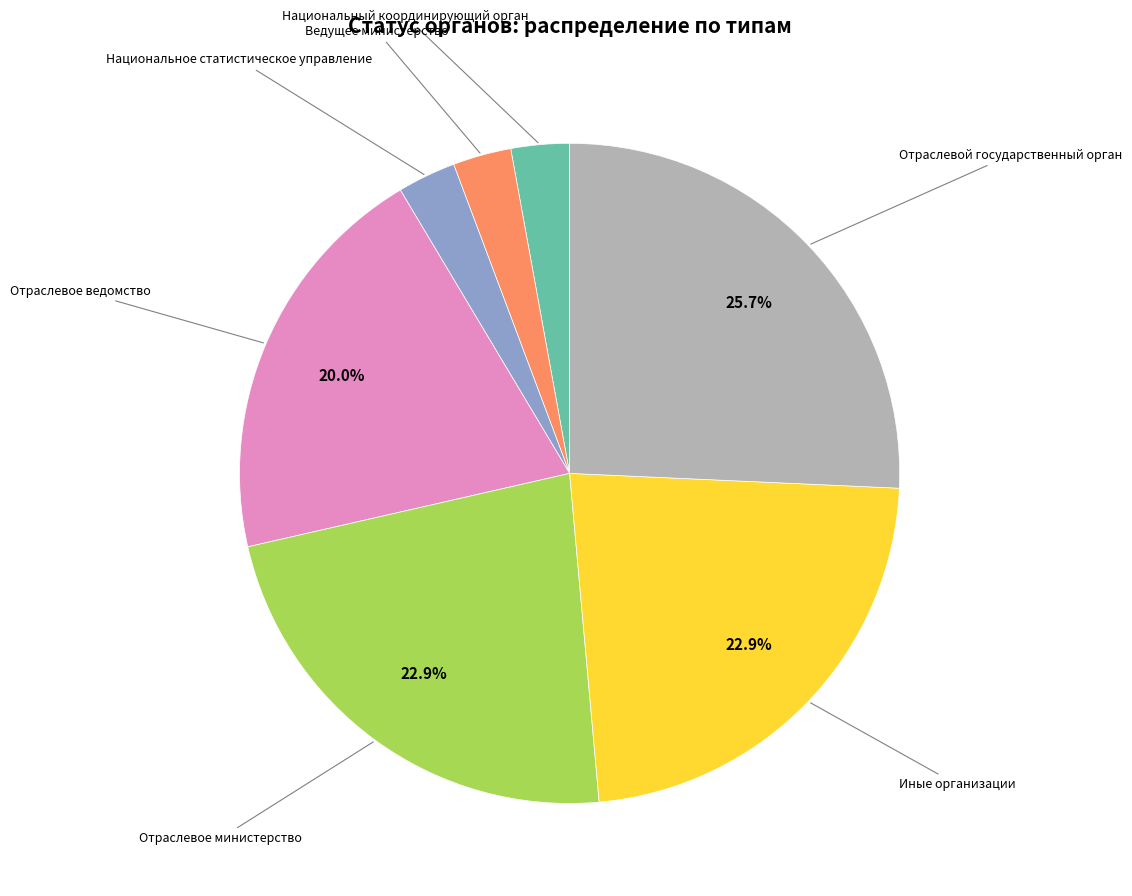

Count the number of slices in the pie.

7